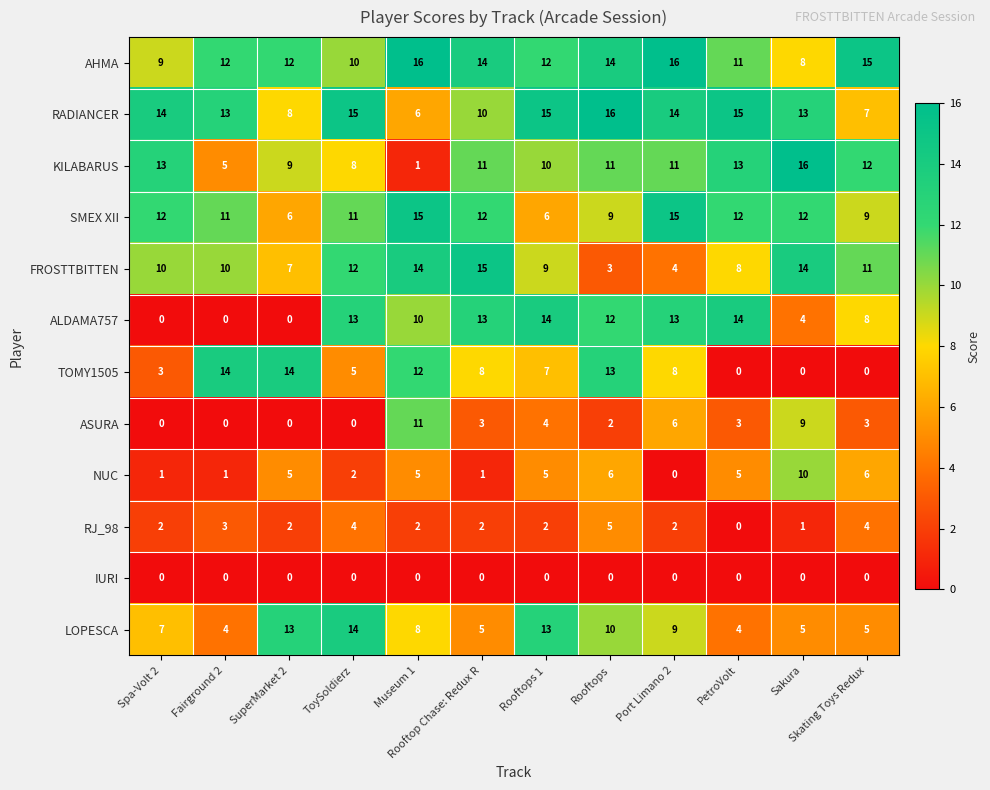

Rank the series at Rooftops from lowest to highest value.

IURI, ASURA, FROSTTBITTEN, RJ_98, NUC, SMEX XII, LOPESCA, KILABARUS, ALDAMA757, TOMY1505, AHMA, RADIANCER